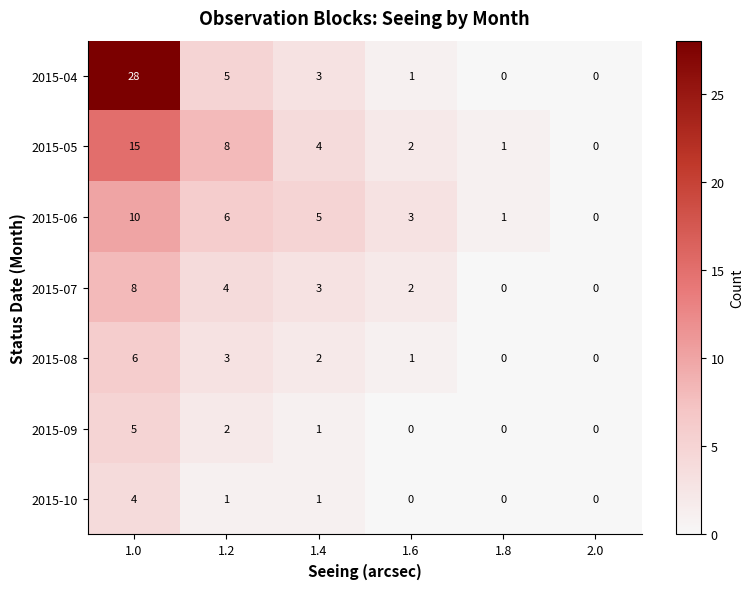

What is the average value of the 2015-07 series?

3